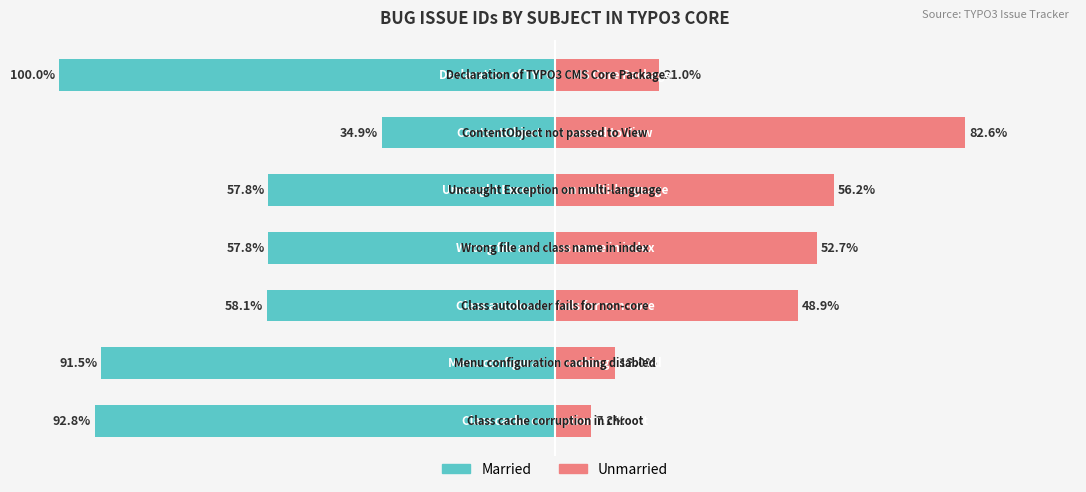

Are the bars horizontal?

Yes